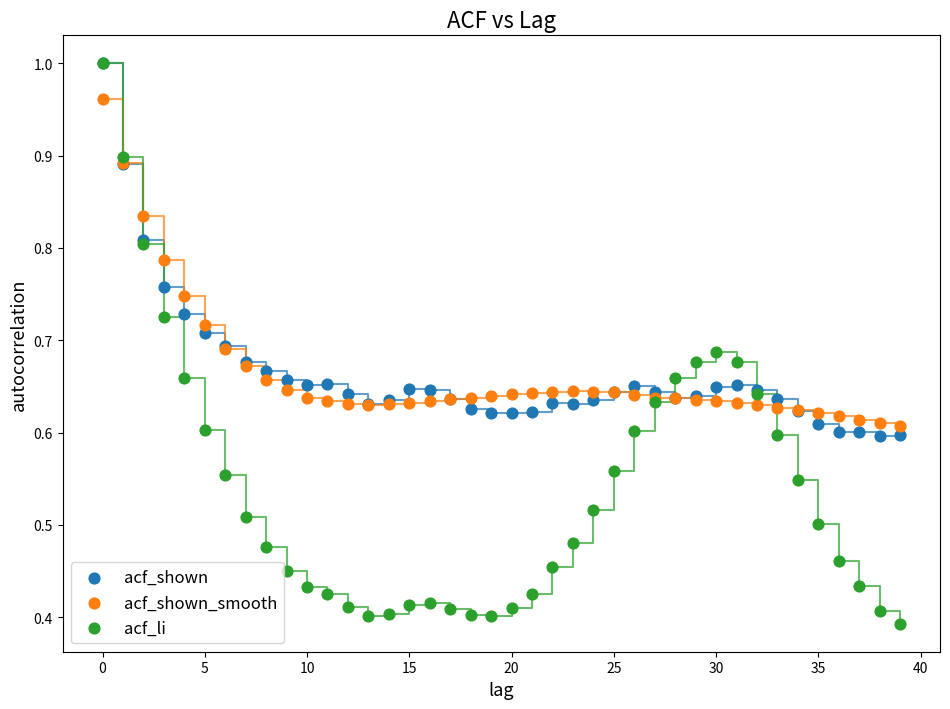

Which series has the widest spread of Y values?

acf_li